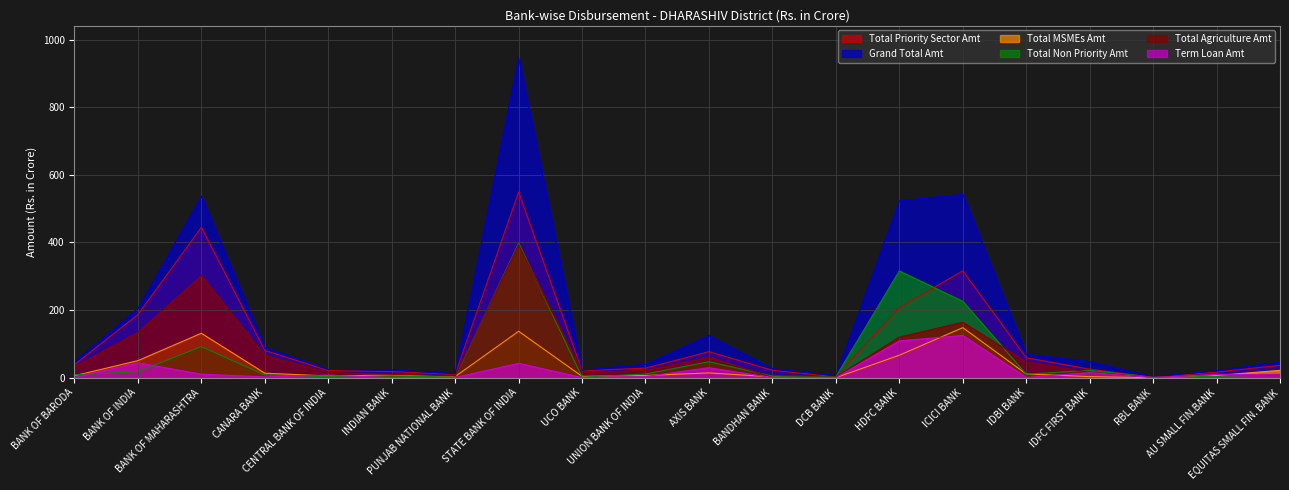

What is the label of the 17th point from the right?

CANARA BANK